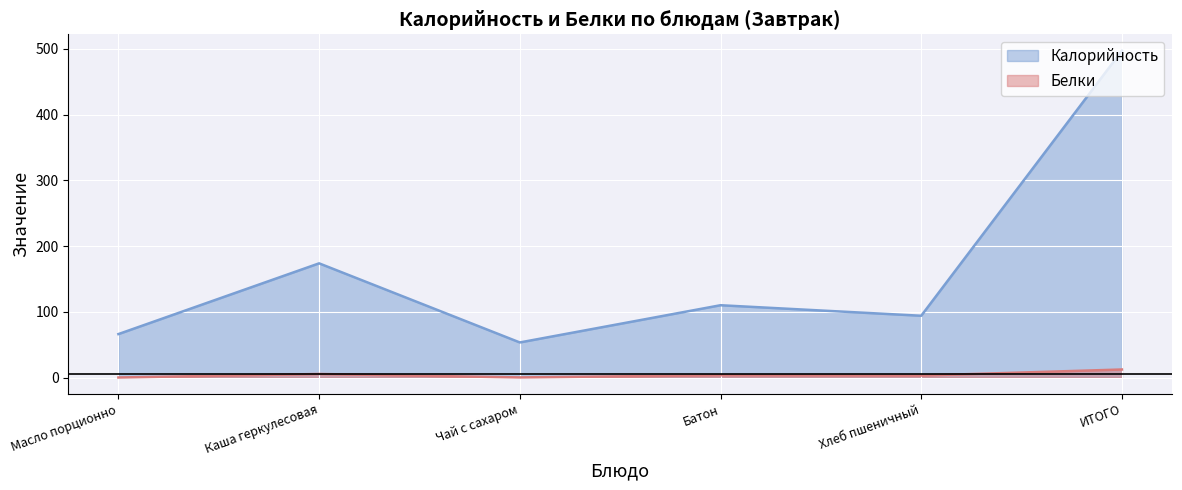

The Калорийность series shows 94.0 at Хлеб пшеничный. True or false?

True